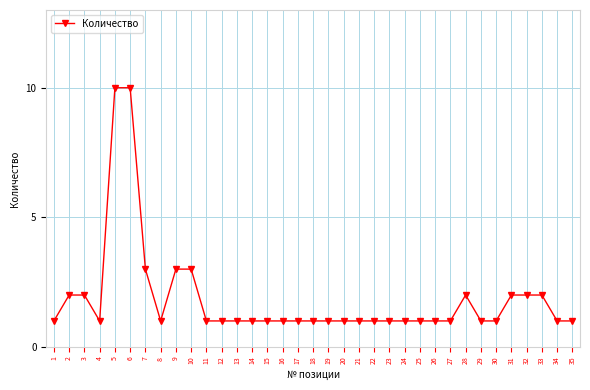

Reading left to right, what are all the values shown in this chart?

1	2	2	1	10	10	3	1	3	3	1	1	1	1	1	1	1	1	1	1	1	1	1	1	1	1	1	2	1	1	2	2	2	1	1